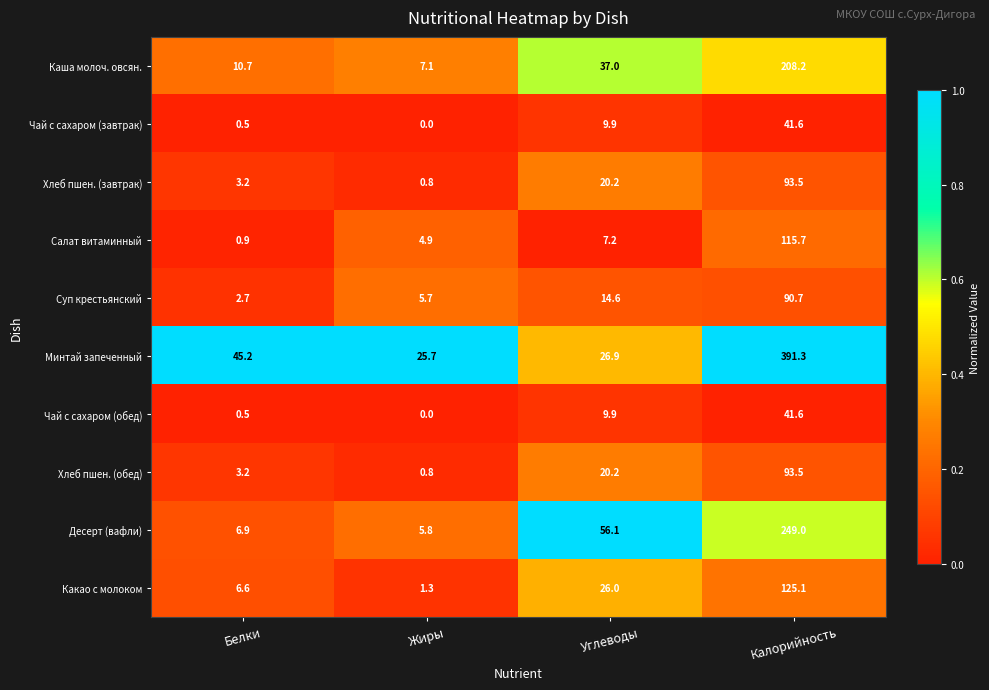

True or false: Чай с сахаром (обед) has a value of 0.5 at Белки.

True